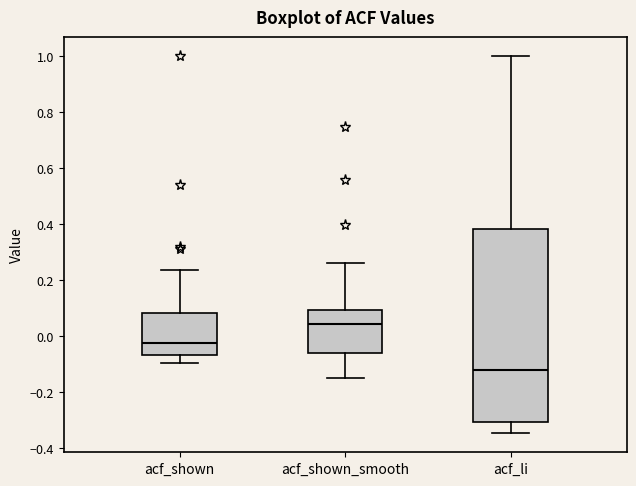

Reading left to right, transcribe this box plot: for each box, give where its median line is, the range the box spans, and where its two whiskers end, as read against the y-axis. The values are not printed on the chart, so give them approximately, as read against the axis.

acf_shown: median -0.02, box -0.06 to 0.08, whiskers -0.10 to 0.24
acf_shown_smooth: median 0.04, box -0.06 to 0.10, whiskers -0.14 to 0.26
acf_li: median -0.12, box -0.30 to 0.38, whiskers -0.34 to 1.00